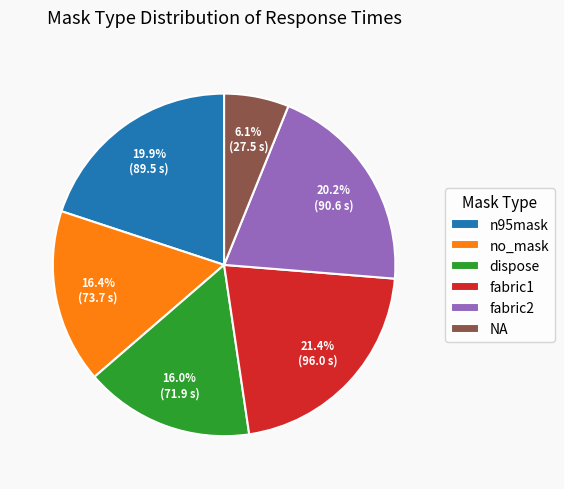

What is the ratio of the value at fabric1 to the value at dispose?

1.3